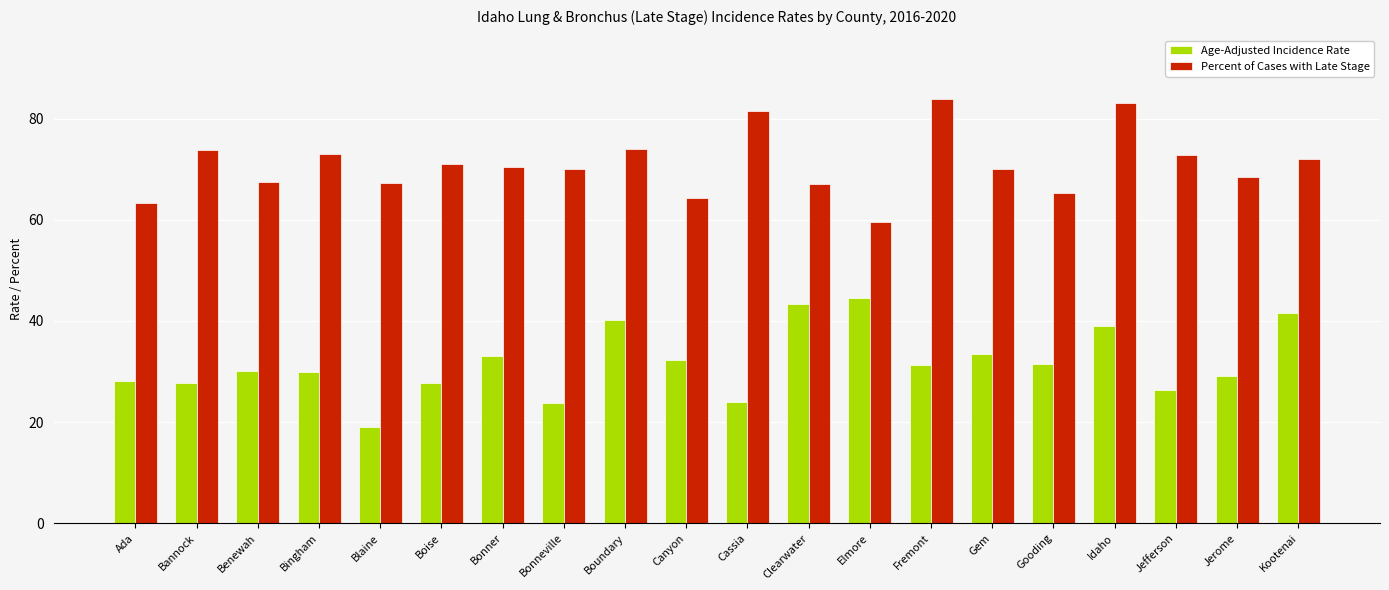

At which label is Age-Adjusted Incidence Rate closest to 31?

Fremont